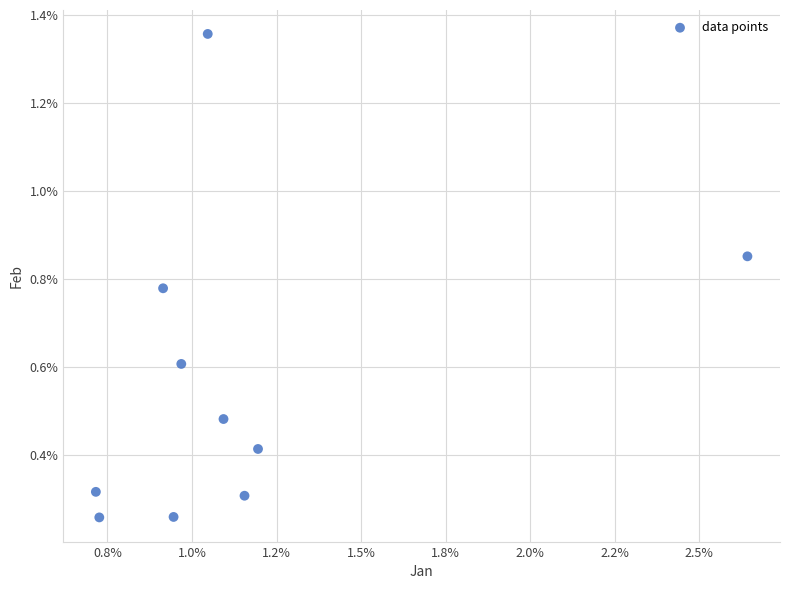

What is the average Y value?

0.6